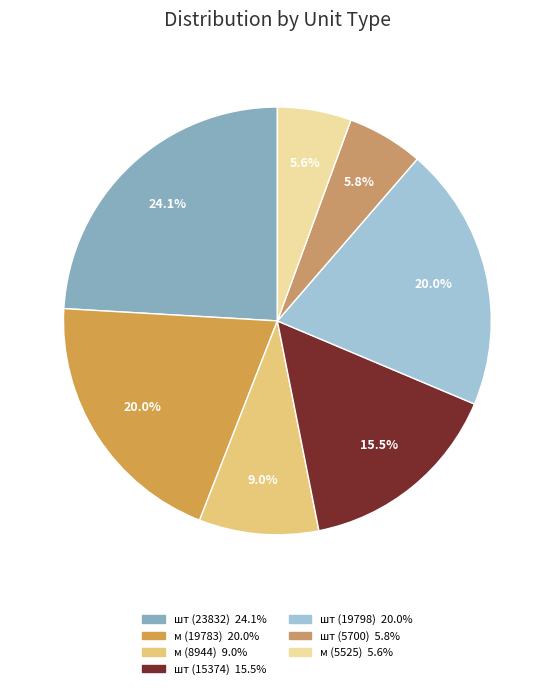

To the nearest percent, what portion does м (5525) represent?

6%